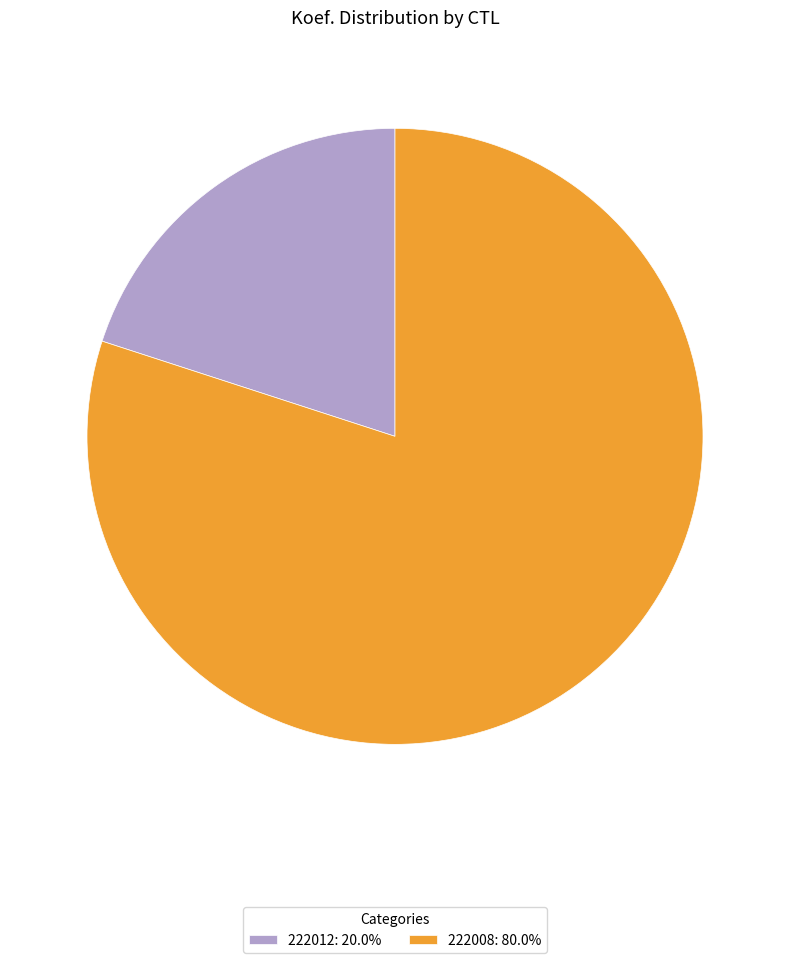

Is there a majority slice in this chart?

Yes